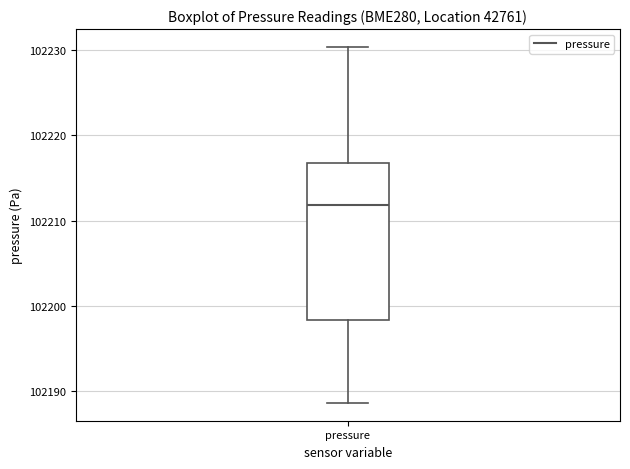

Where is the lower edge of the box for pressure on the y-axis? The values are not printed on the chart, so give them approximately, as read against the axis.

102198